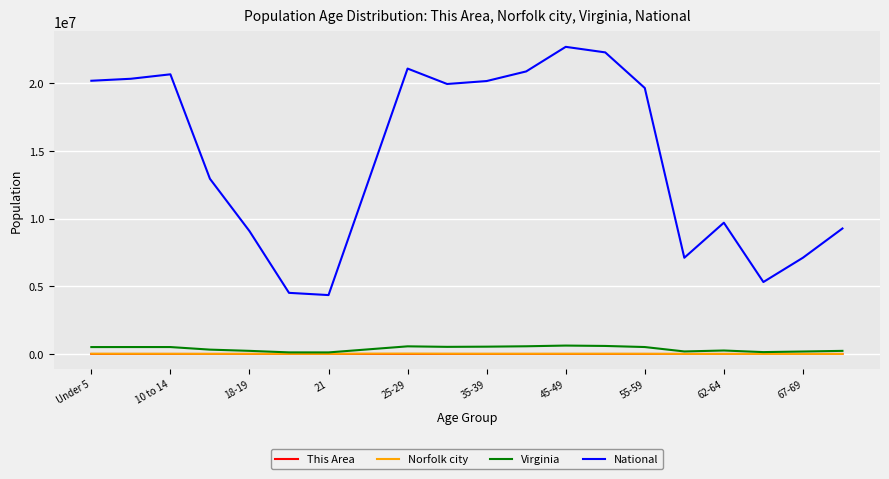

True or false: National and Norfolk city intersect in this chart.

False